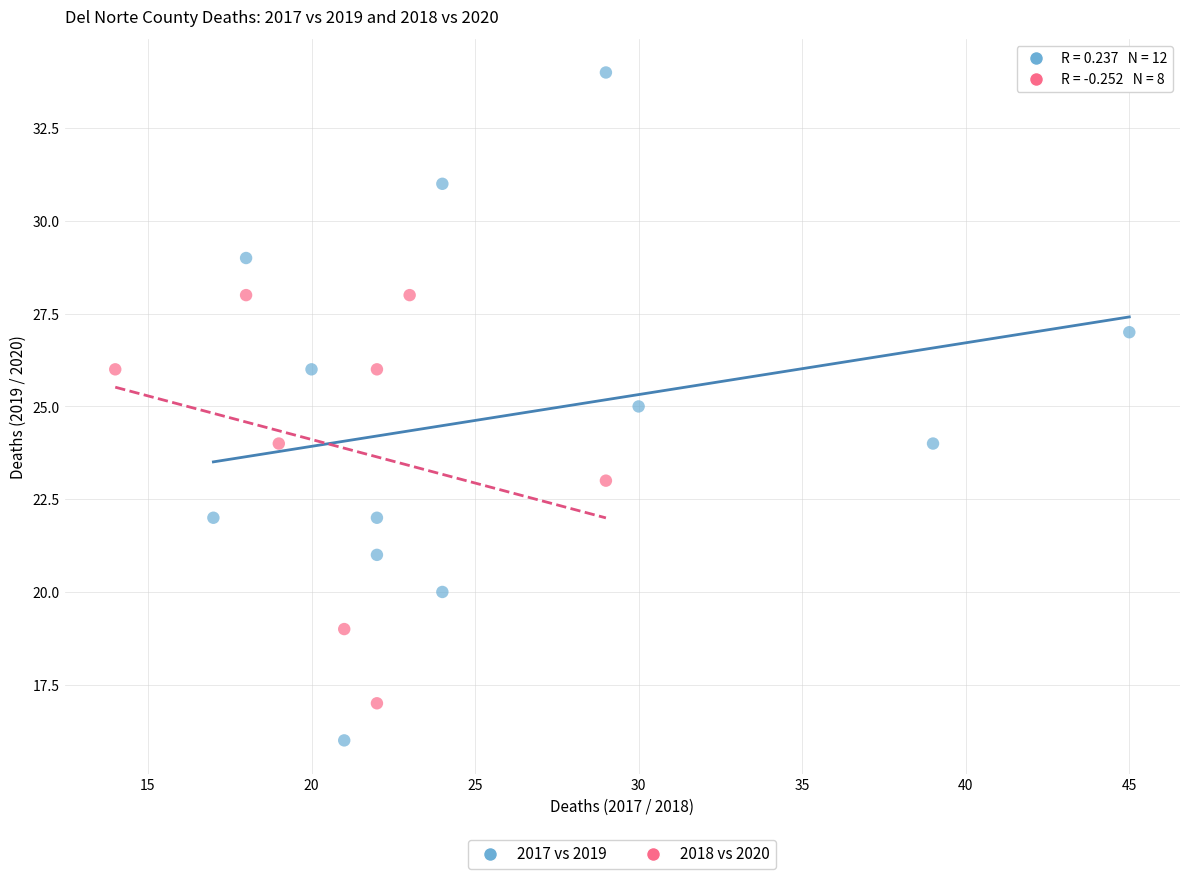

Which series contains the lowest Y value?

2017 vs 2019